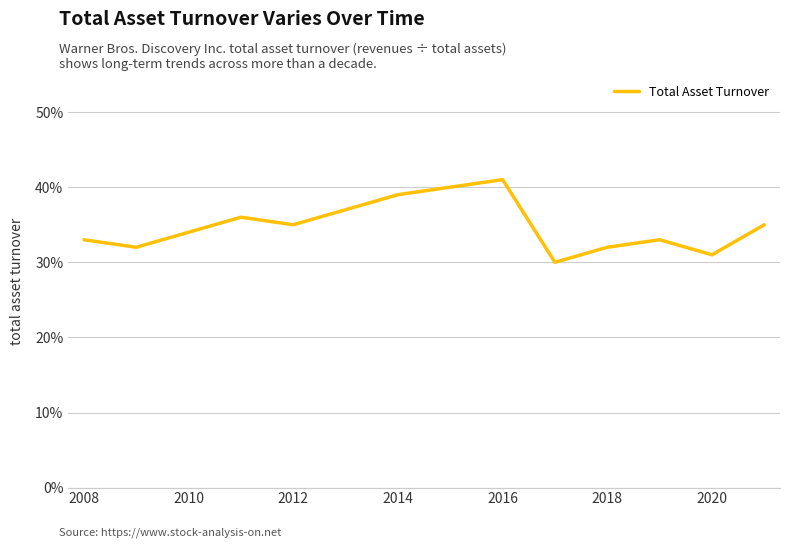

Is this an area chart (filled region under the line)?

No